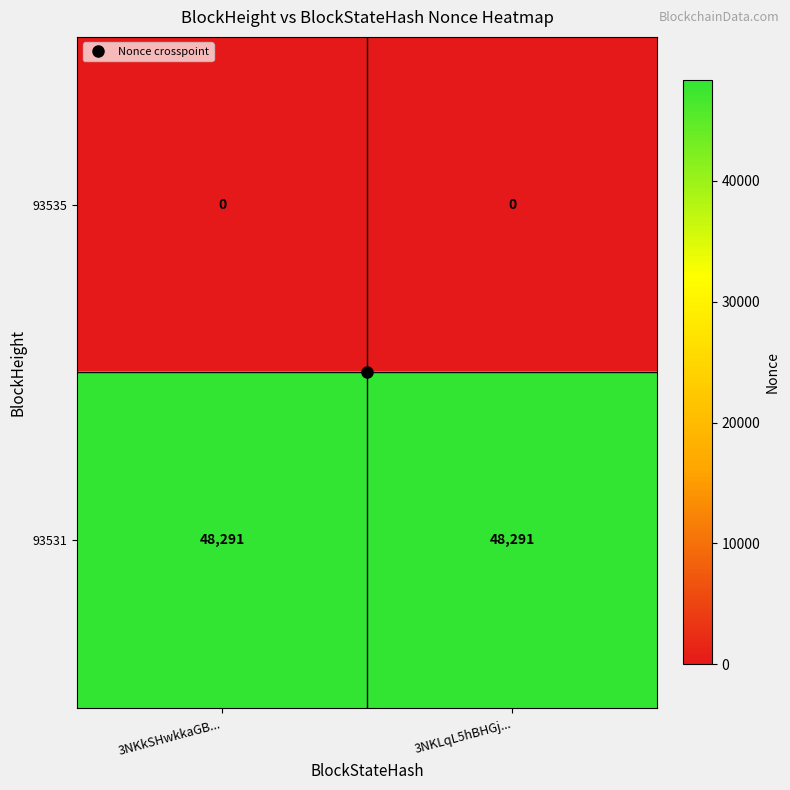

What is the difference between the highest and lowest values at 3NKkSHwkkaGB...?

48291